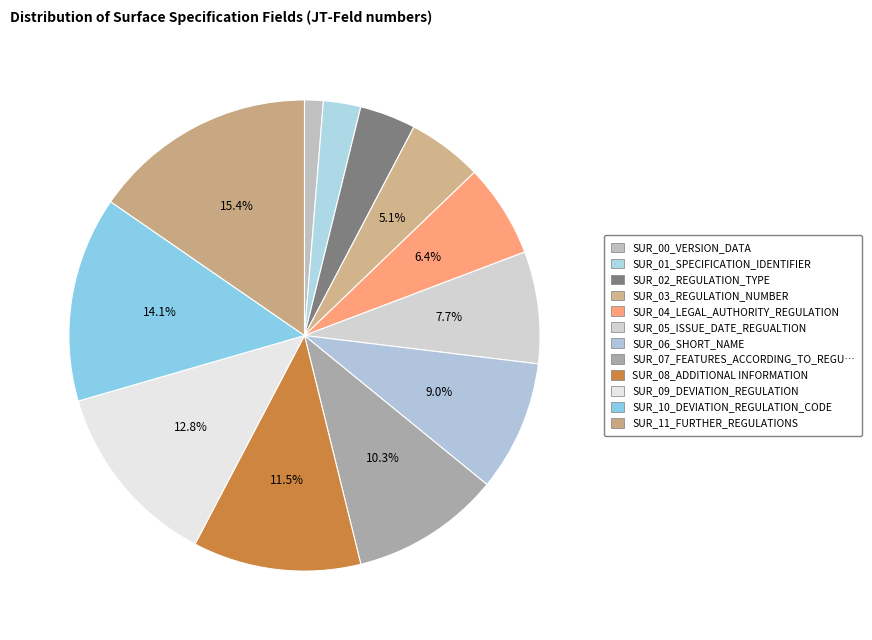

How many segments does this pie chart have?

12